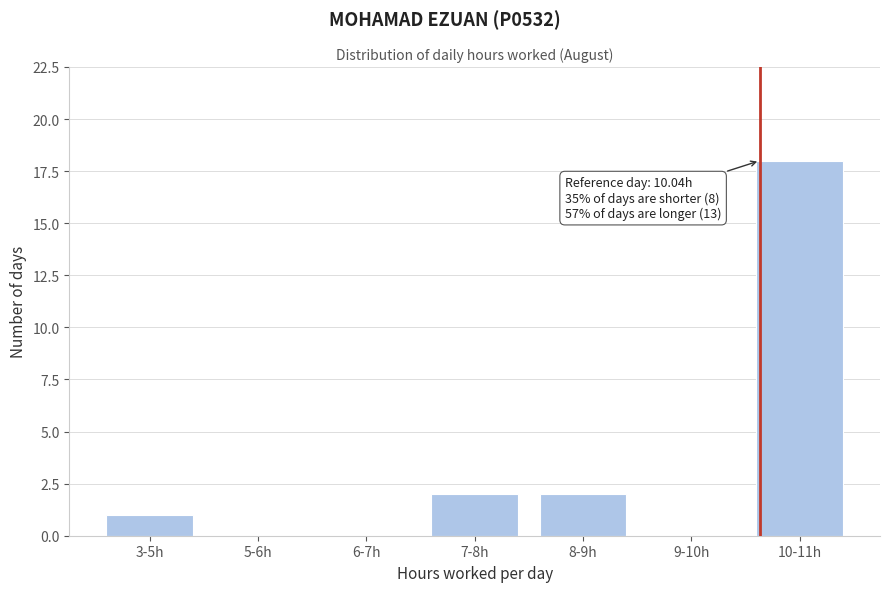

Reading left to right, list all the values displayed in this chart.

3-5h=1	5-6h=0	6-7h=0	7-8h=2	8-9h=2	9-10h=0	10-11h=18